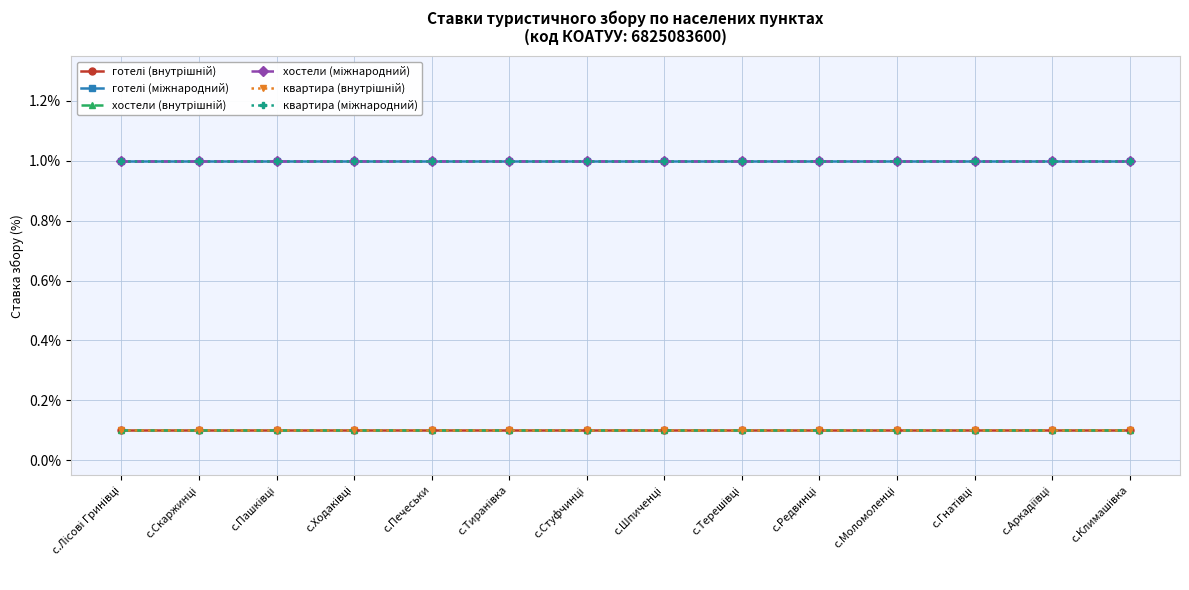

Does the chart have visible grid lines?

Yes